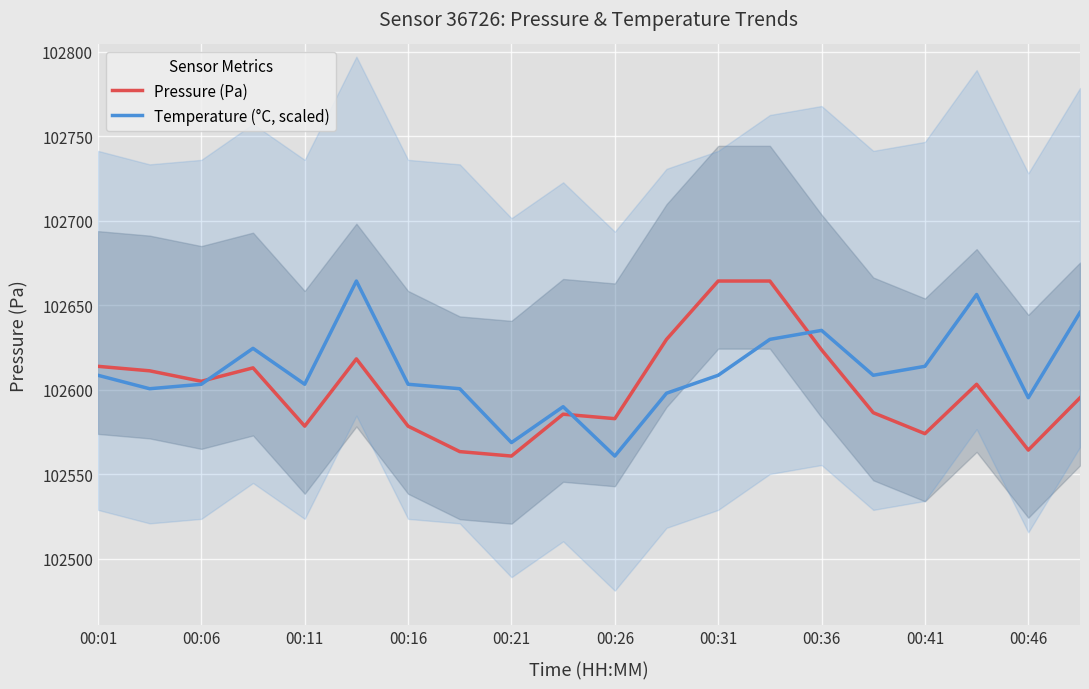

How many times do Temperature (°C, scaled) and Pressure (Pa) cross each other?

3